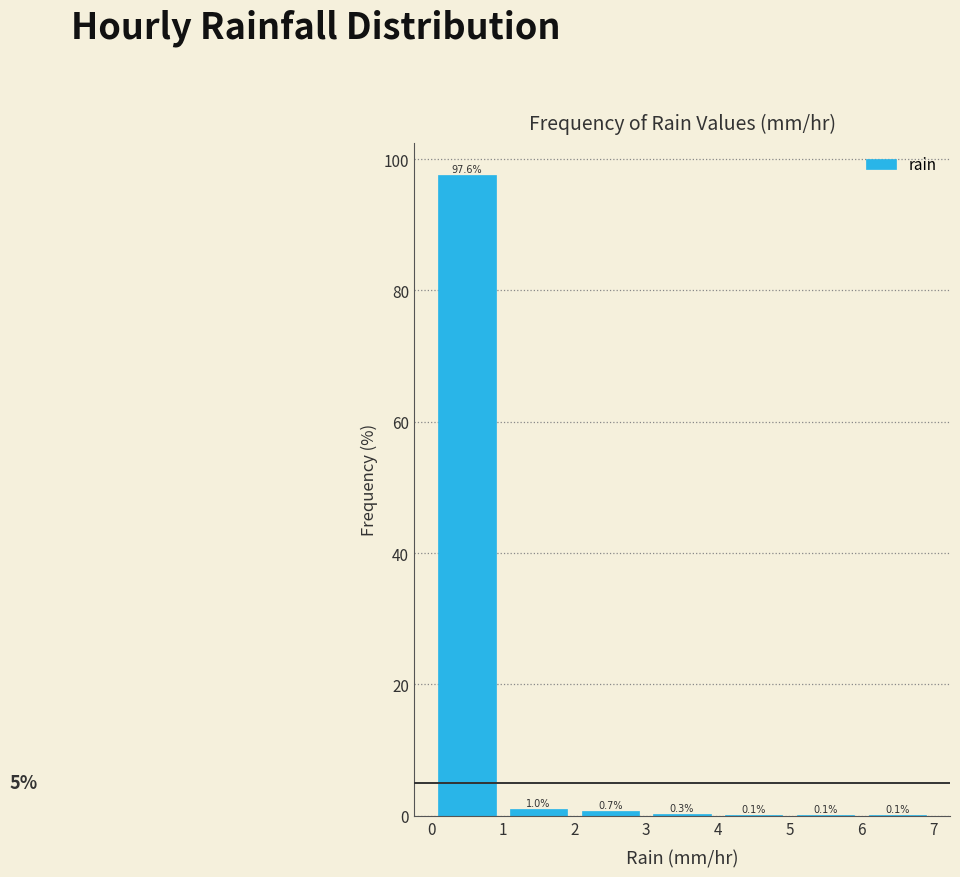

Over which range of the x-axis is the bar tallest?

0 to 1